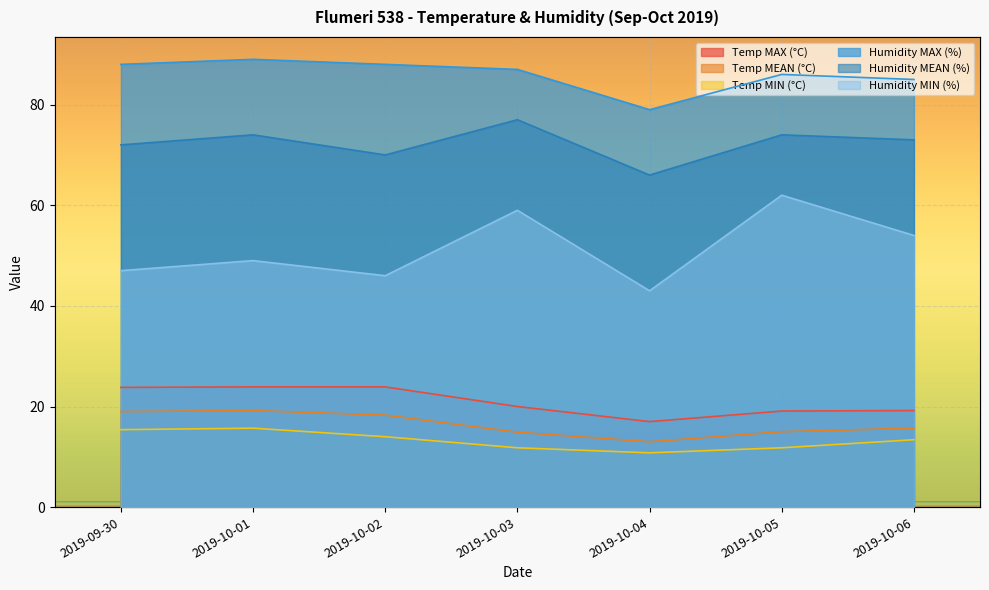

Which series has the widest spread of values?

Humidity MIN (%)